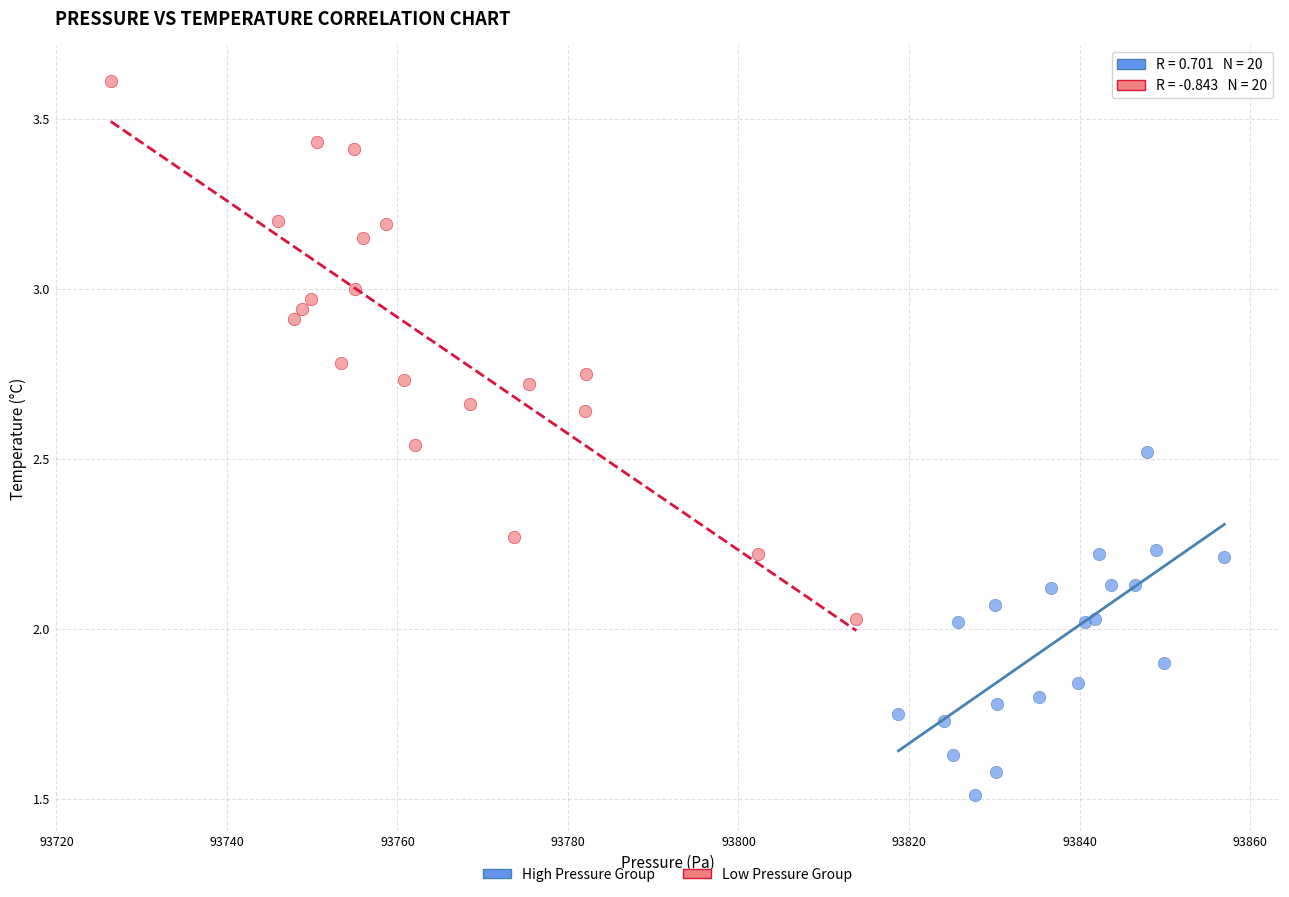

Which series reaches the maximum Y coordinate?

Low Pressure Group